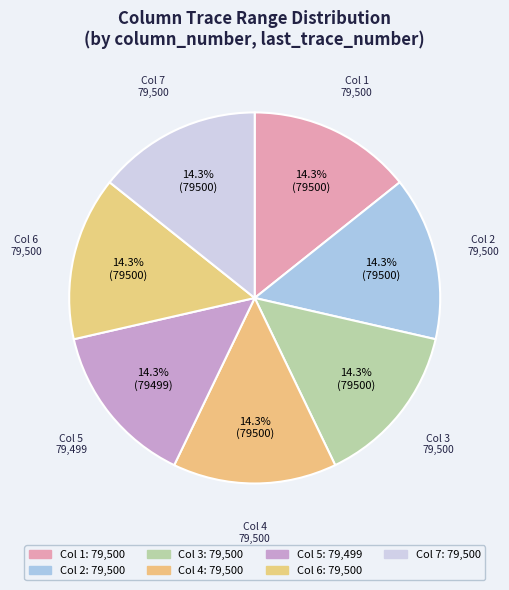

How many slices are in this pie chart?

7